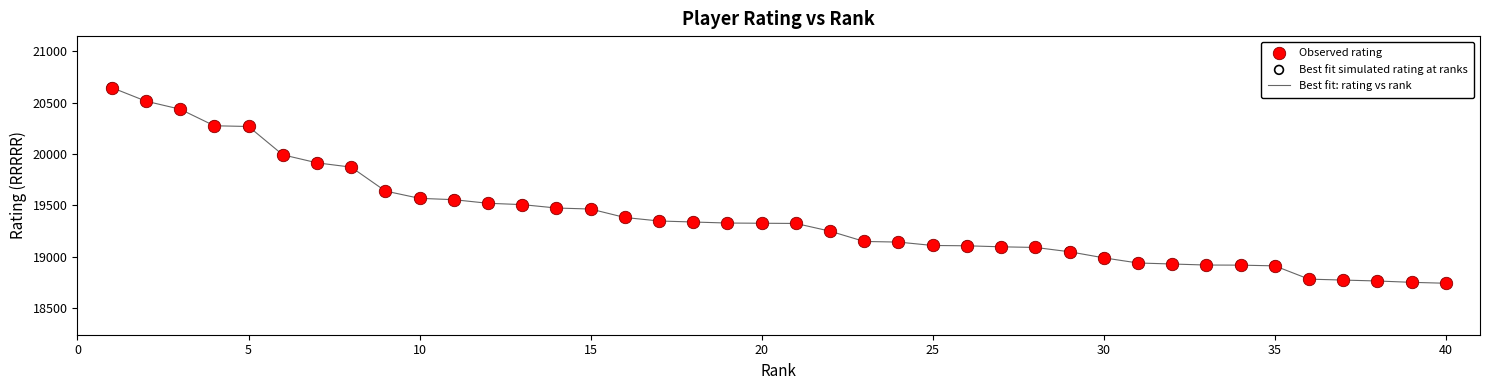

What is the minimum value shown in the chart?

18744